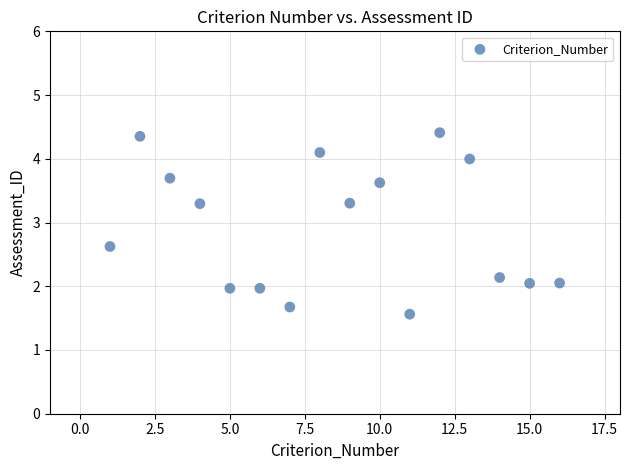

What is the range of X values (max minus min)?

15.0